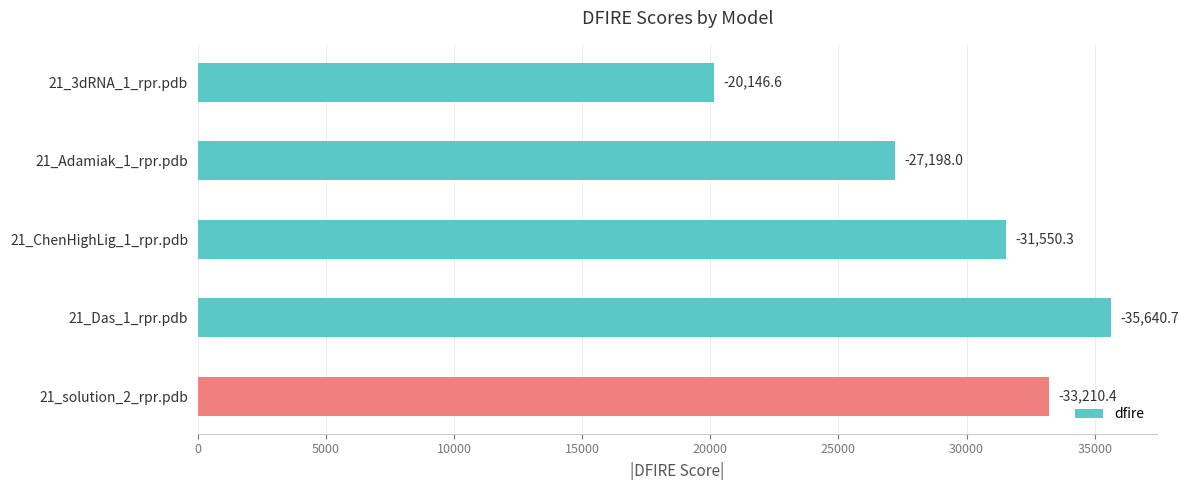

Are the bars horizontal?

Yes